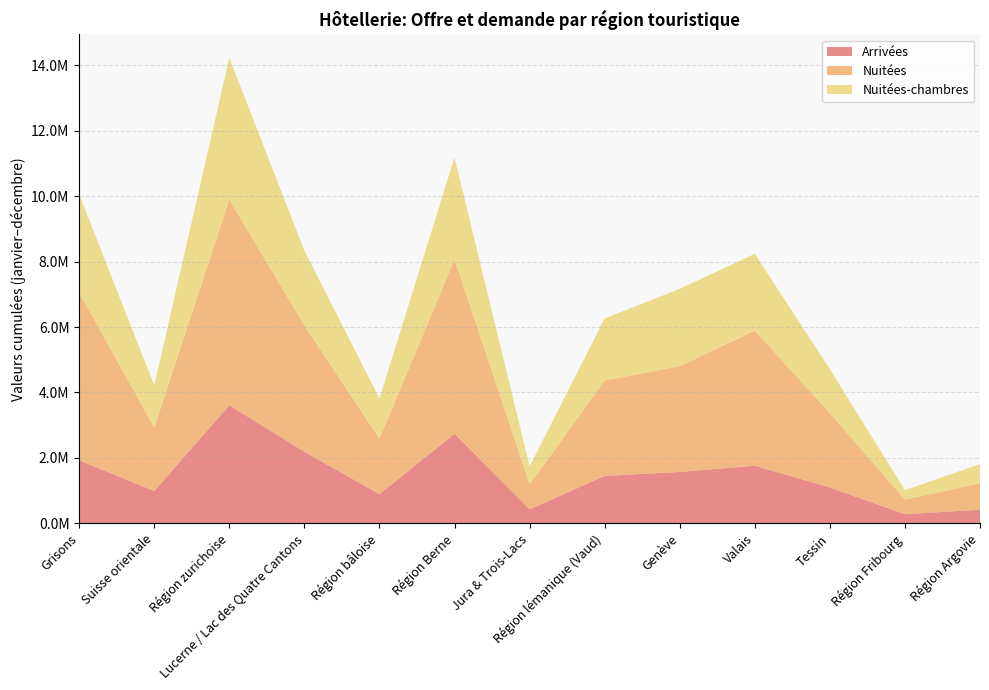

Reading left to right, transcribe all the data shown in this chart.

Arrivées: 1926828	989691	3610064	2187570	892904	2736898	428168	1451998	1570657	1761447	1098200	280494	418164
Nuitées: 5132212	1939042	6286910	3862374	1695703	5332005	763372	2912563	3232871	4129344	2270801	444342	805238
Nuitées-chambres: 2993110	1288074	4332022	2281400	1233022	3114014	551703	1899582	2362579	2346292	1345268	288534	588831